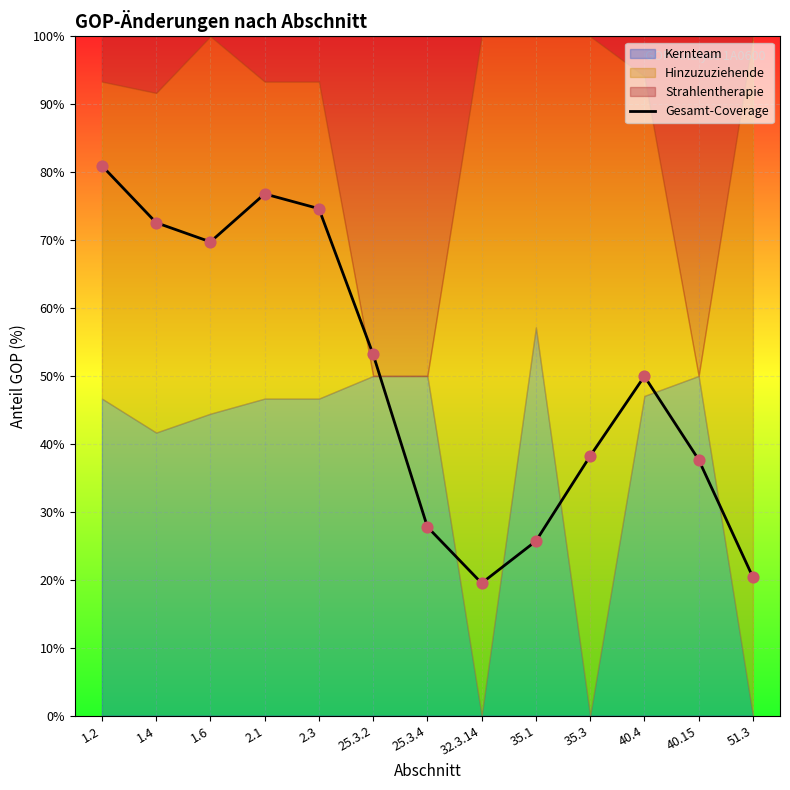

What is the change in value from 1.6 to 2.3?

+4.9